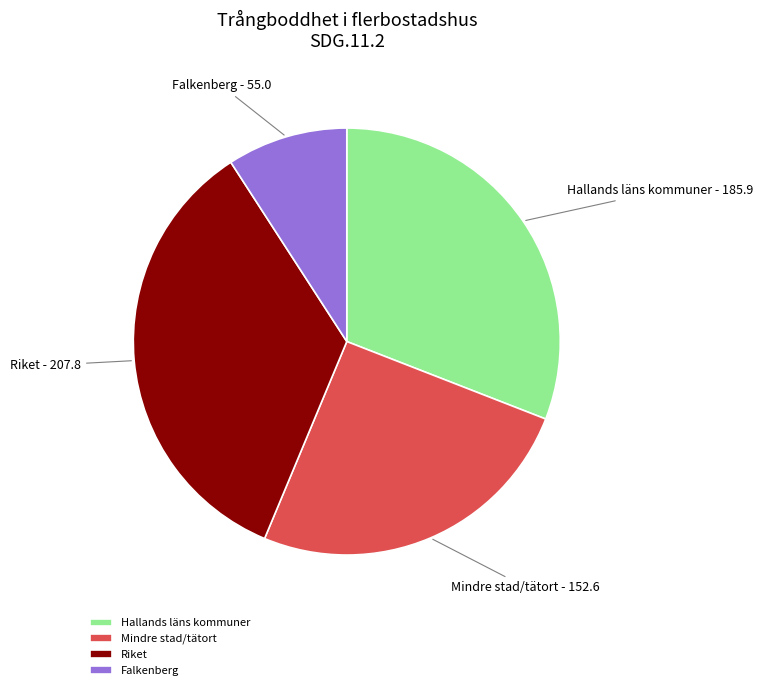

Is Mindre stad/tätort the majority of the pie?

No